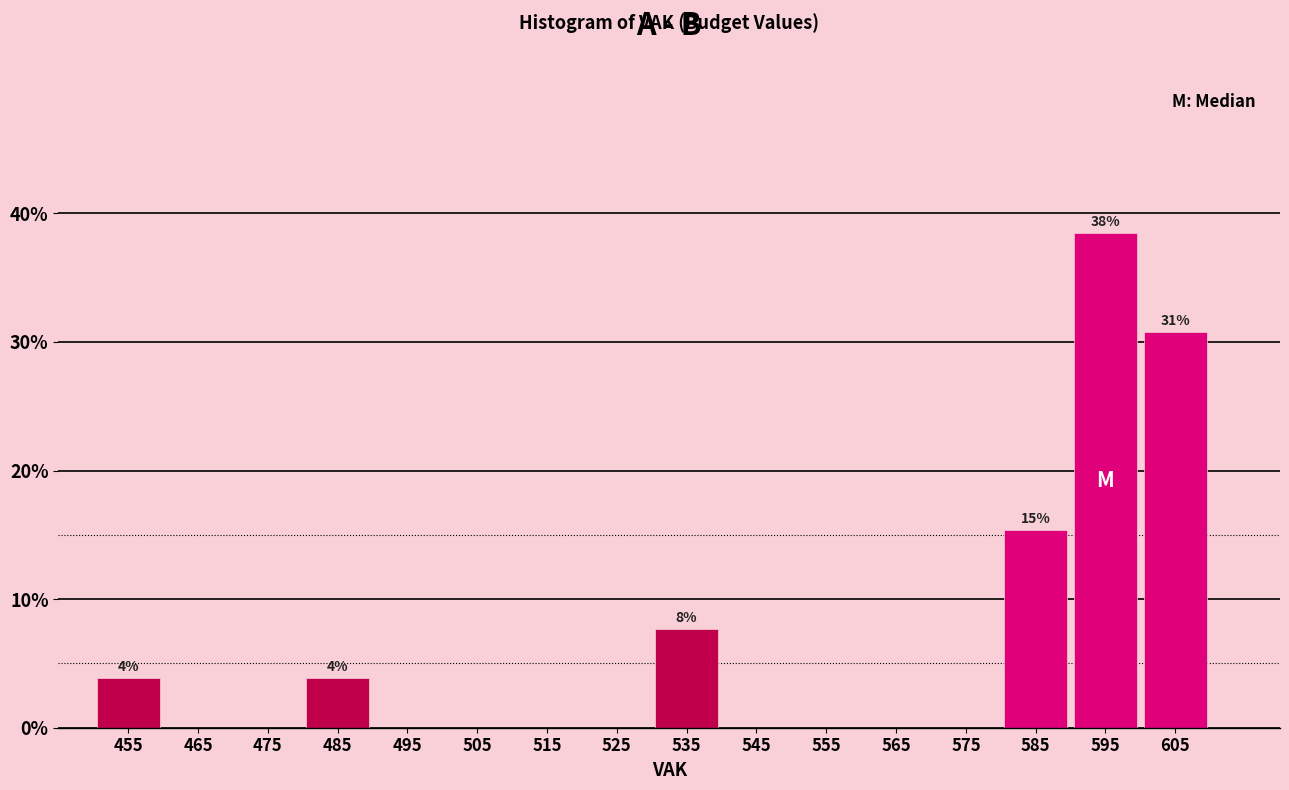

Reading left to right, extract all data points from this chart.

455=3.8	465=0.0	475=0.0	485=3.8	495=0.0	505=0.0	515=0.0	525=0.0	535=7.7	545=0.0	555=0.0	565=0.0	575=0.0	585=15.4	595=38.5	605=30.8